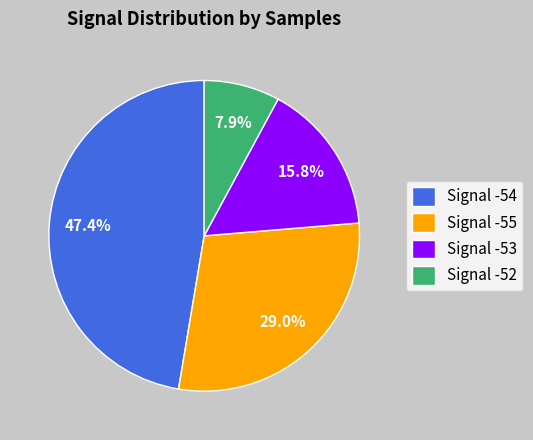

Which category has the smallest portion of the pie?

Signal -52